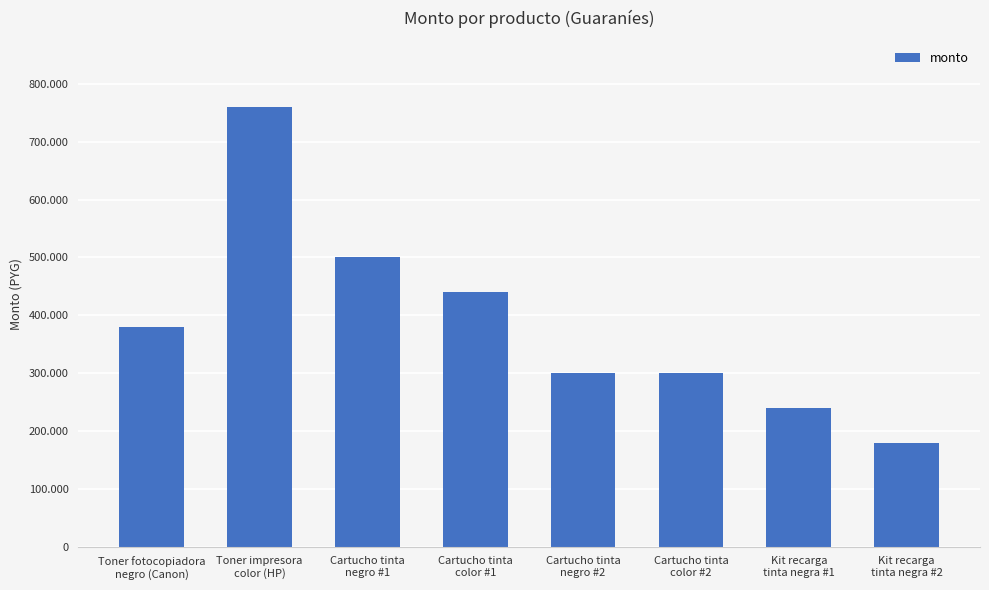

What is the difference between the second highest and minimum values?

320000